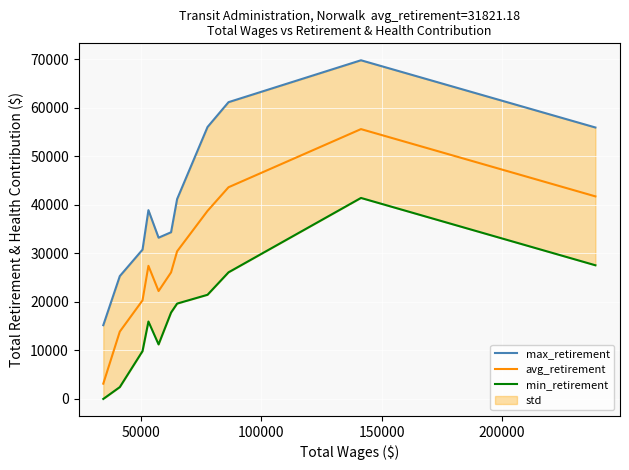

How many values in the max_retirement series are below 38929?

5